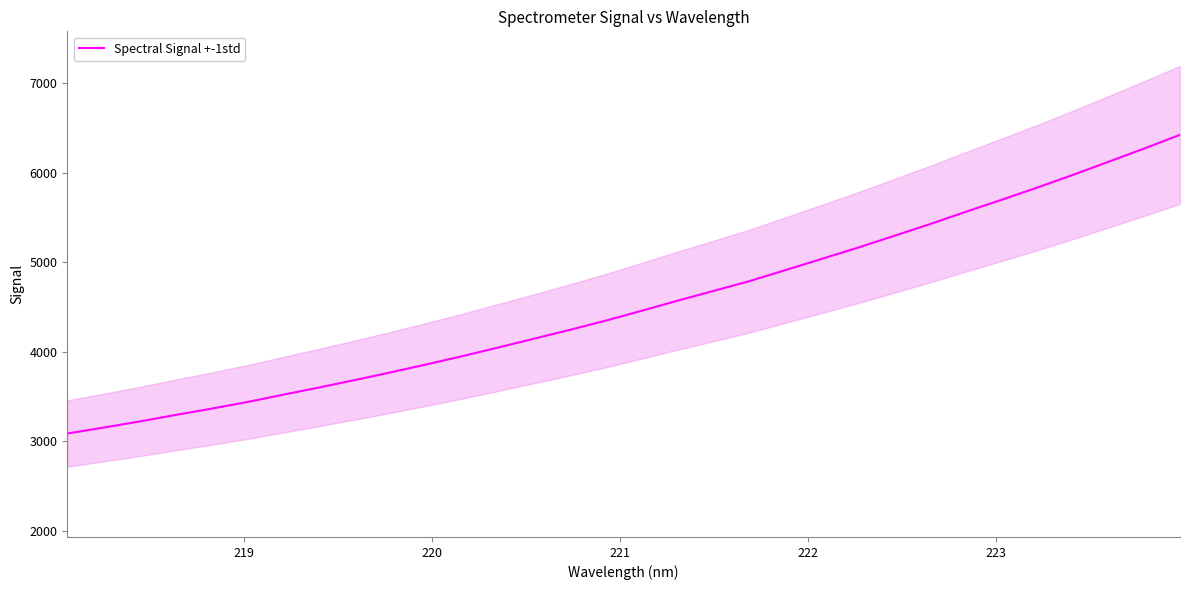

What is the maximum value shown in the chart?

6423.1